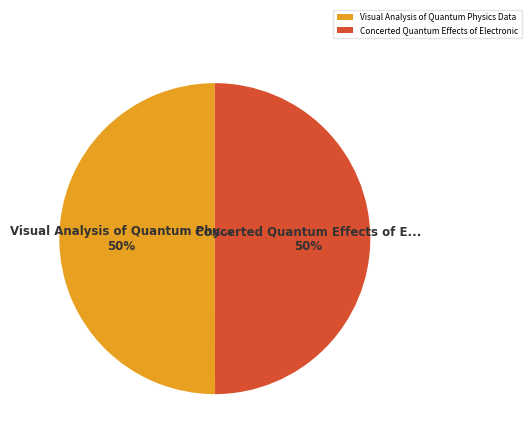

To the nearest percent, what portion does Concerted Quantum Effects of Electronic represent?

50%